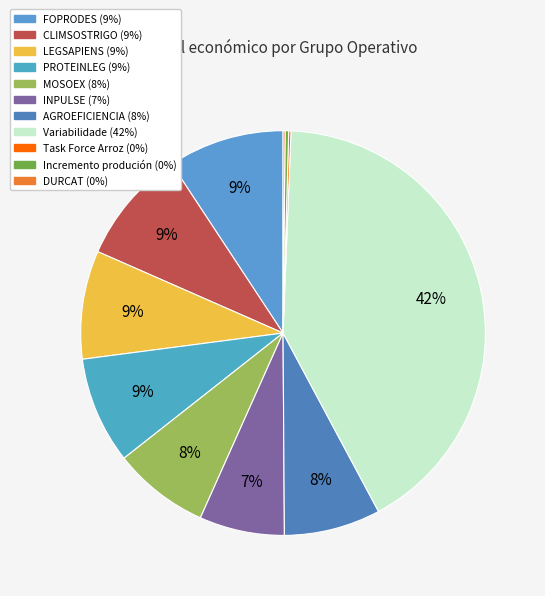

Count the number of slices in the pie.

11